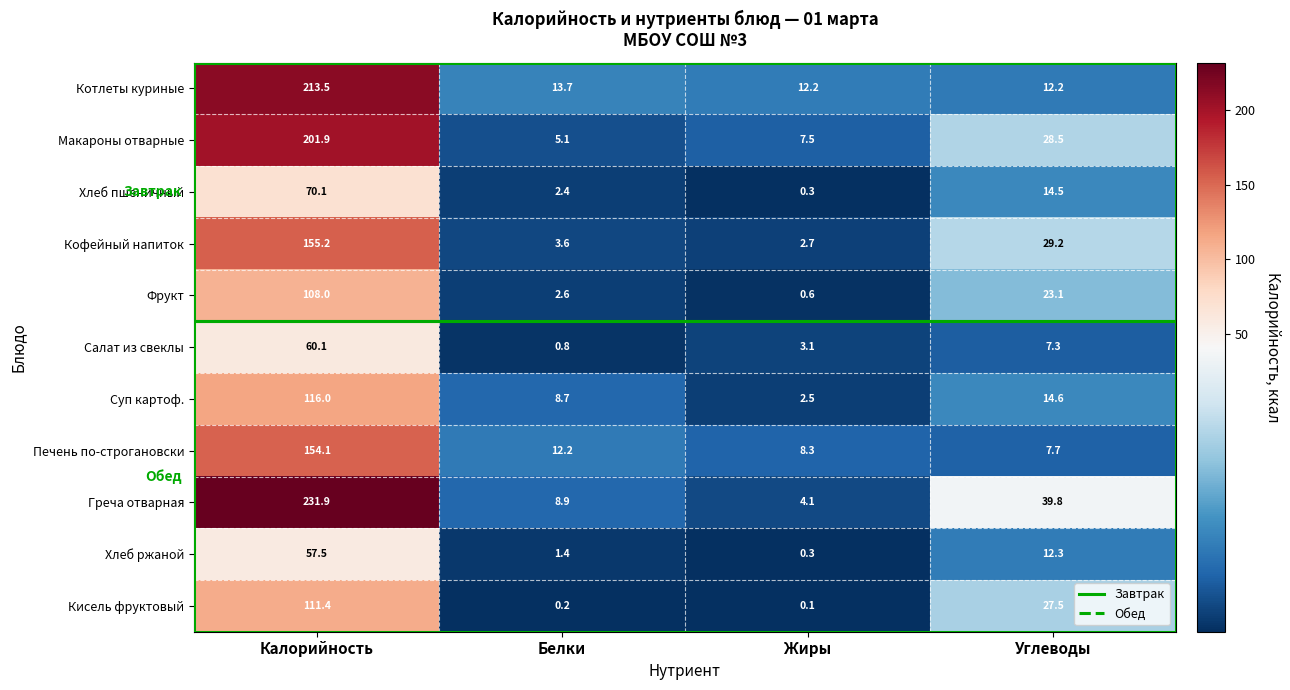

What is the difference between the highest and lowest values at Жиры?

12.1